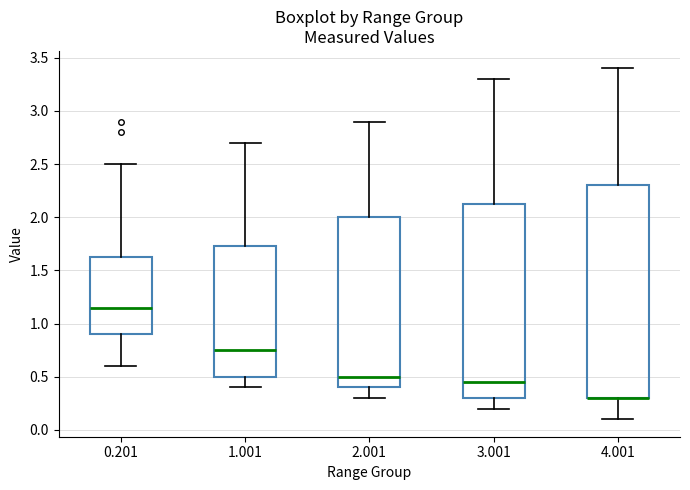

Reading left to right, read every box against the y-axis: the position of its median line, the range the box covers, and the ends of its whiskers. The values are not printed on the chart, so give them approximately, as read against the axis.

0.201: median 1.15, box 0.90 to 1.65, whiskers 0.60 to 2.50
1.001: median 0.75, box 0.50 to 1.75, whiskers 0.40 to 2.70
2.001: median 0.50, box 0.40 to 2.00, whiskers 0.30 to 2.90
3.001: median 0.45, box 0.30 to 2.15, whiskers 0.20 to 3.30
4.001: median 0.30 (drawn on the box's lower edge), box 0.30 to 2.30, whiskers 0.10 to 3.40